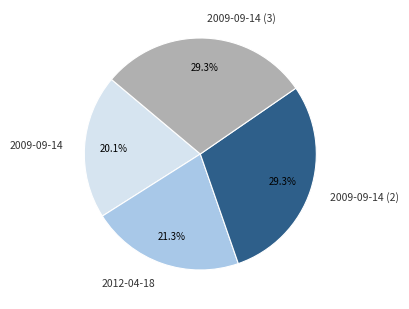

How many segments does this pie chart have?

4